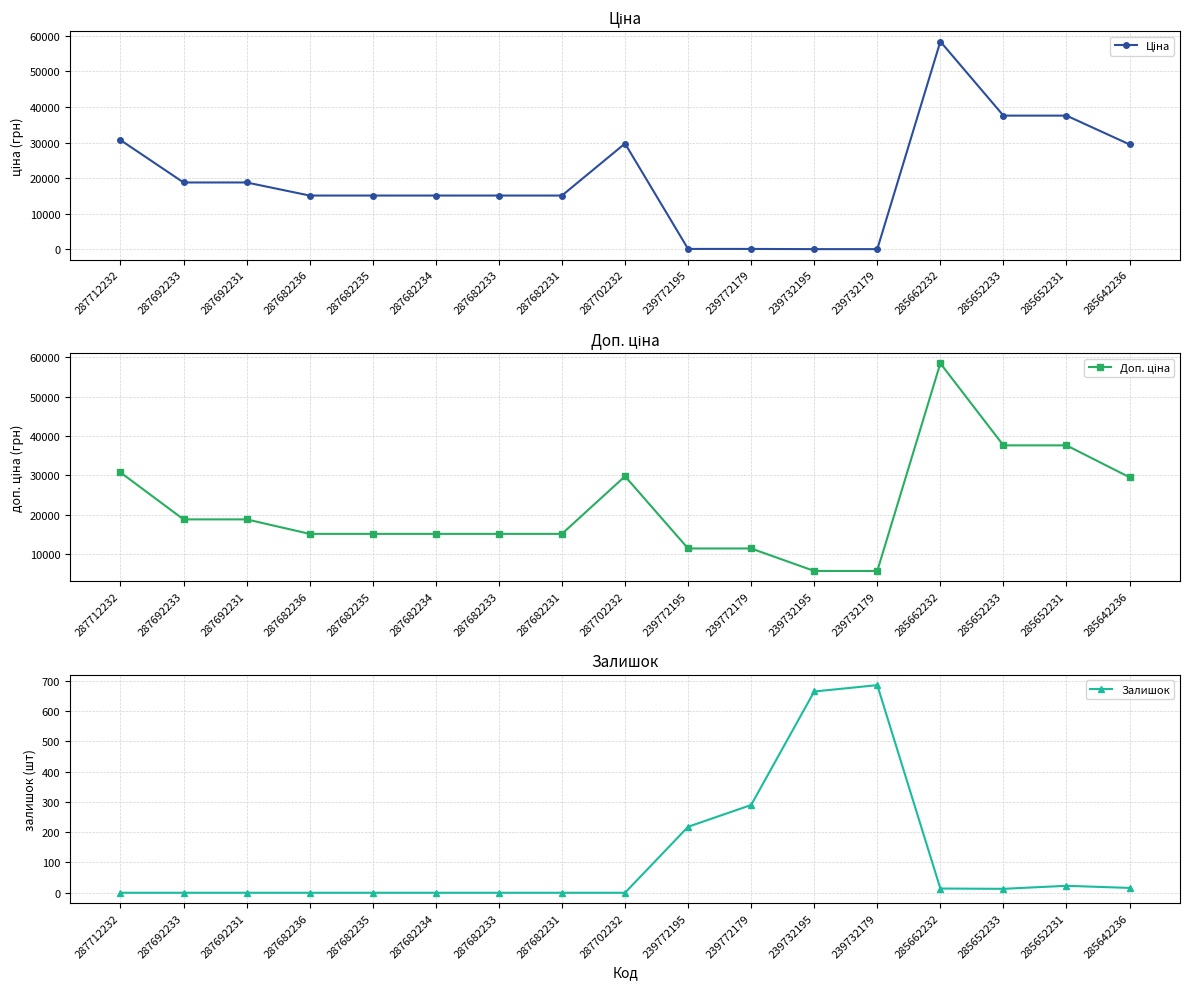

What is the sum of all Ціна values?

337105.6